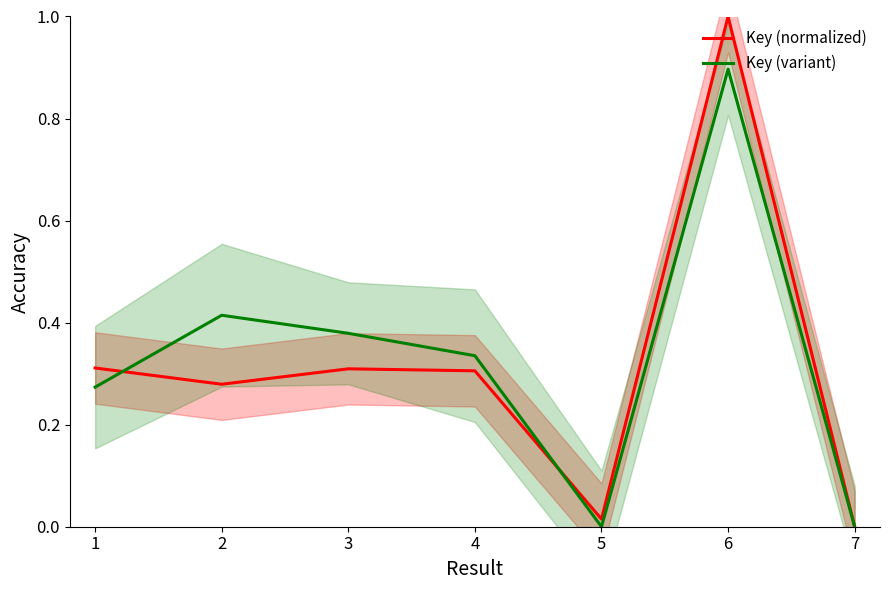

What is the value of the Key (variant) point at the 3rd from the left?

0.4